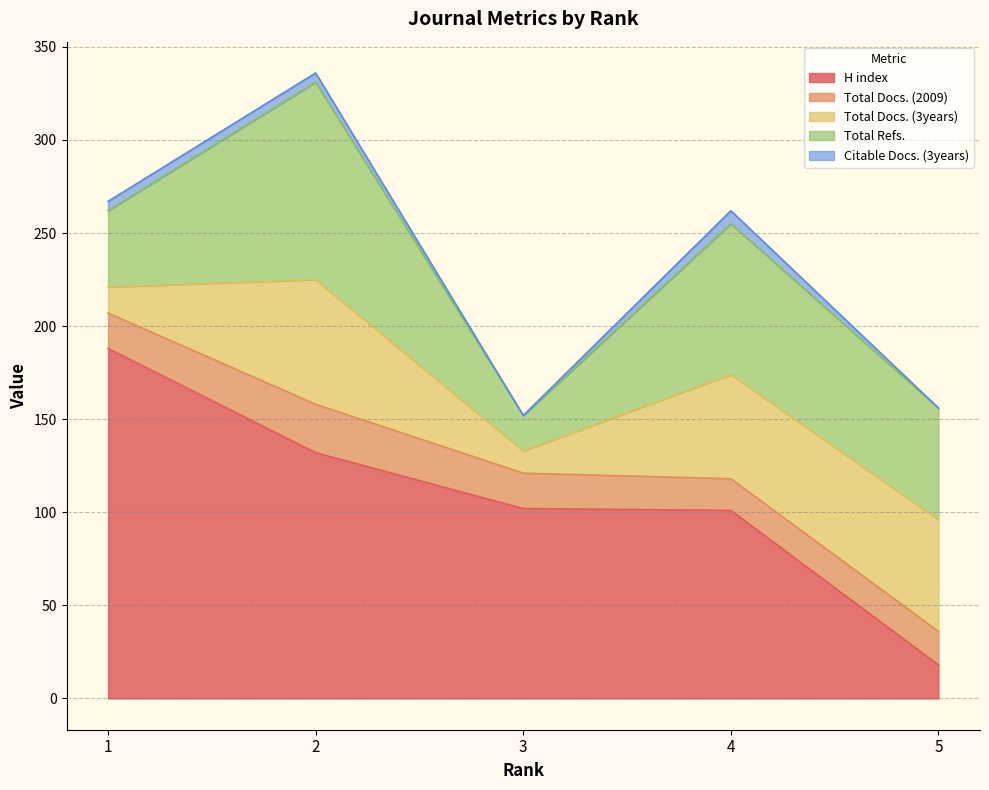

True or false: Total Docs. (3years) has more than 1 interior local peaks.

False